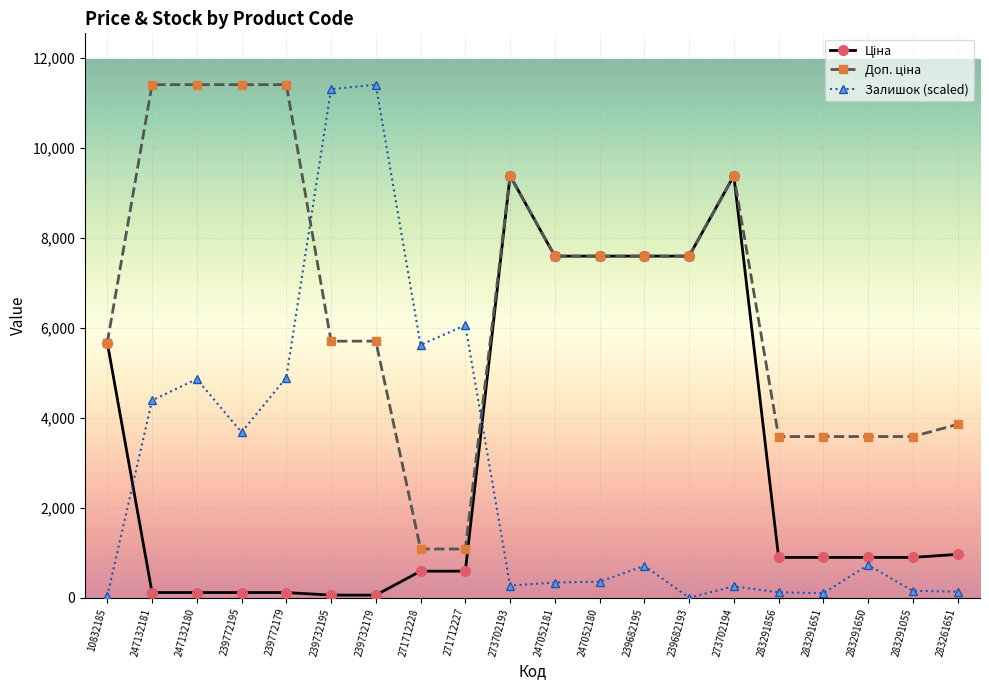

Which series has the largest range (max minus min)?

Залишок (scaled)